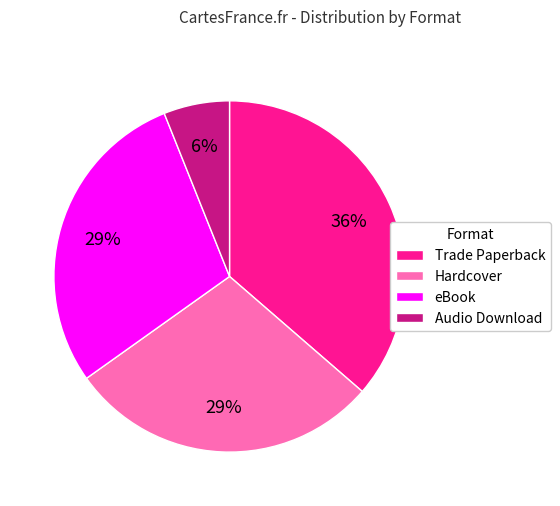

Is there any slice that represents more than half of the pie?

No